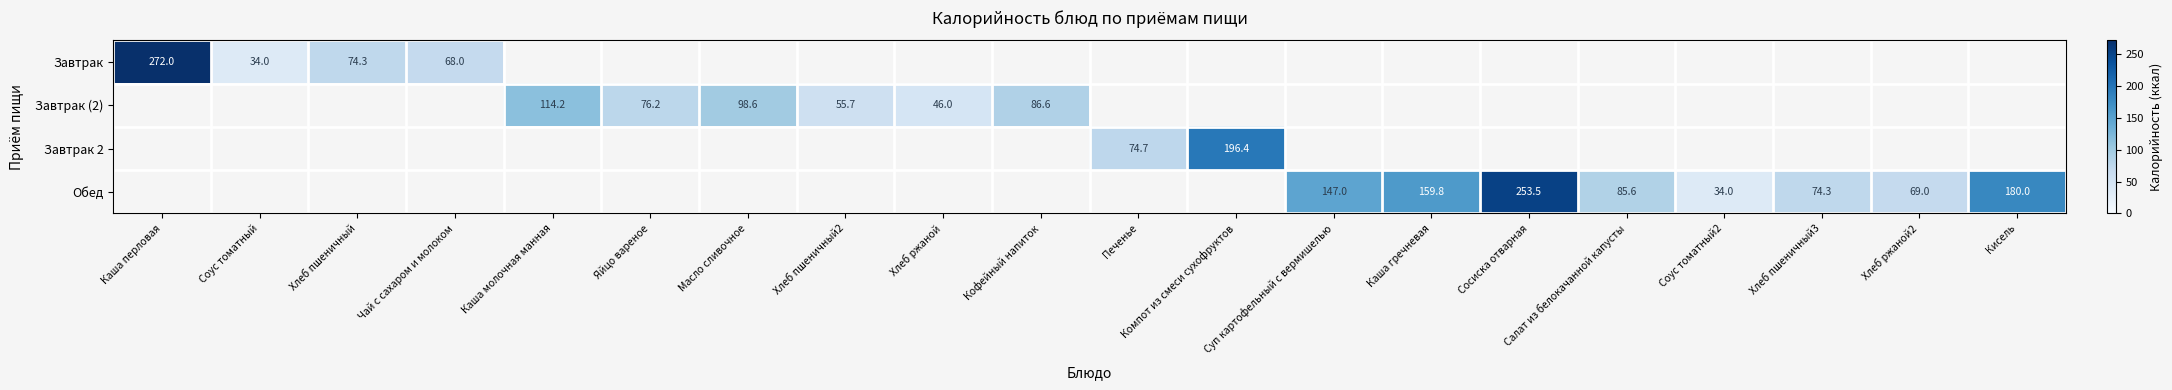

Is it true that Завтрак 2 equals 74.7 at Печенье?

True